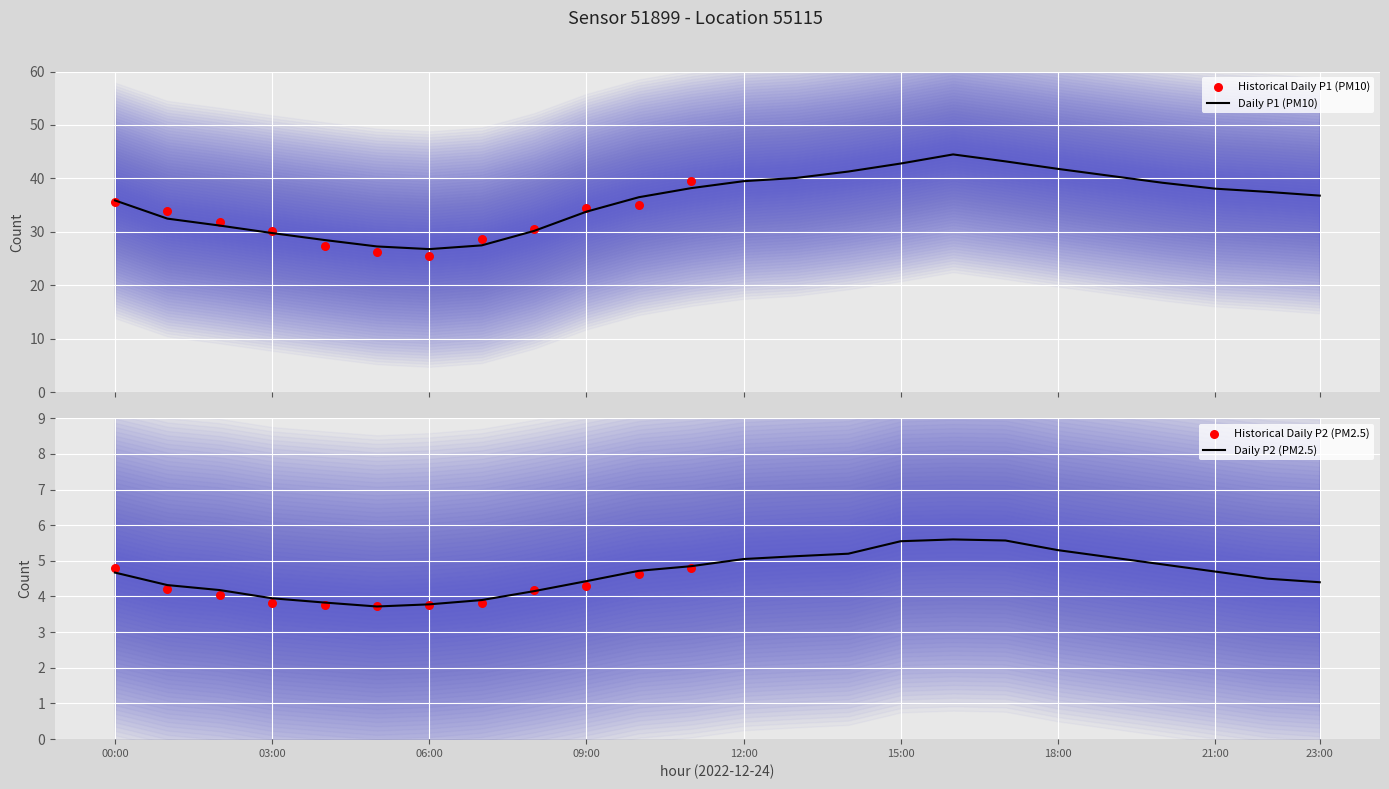

What is the total value across all series at 00:00?

40.6